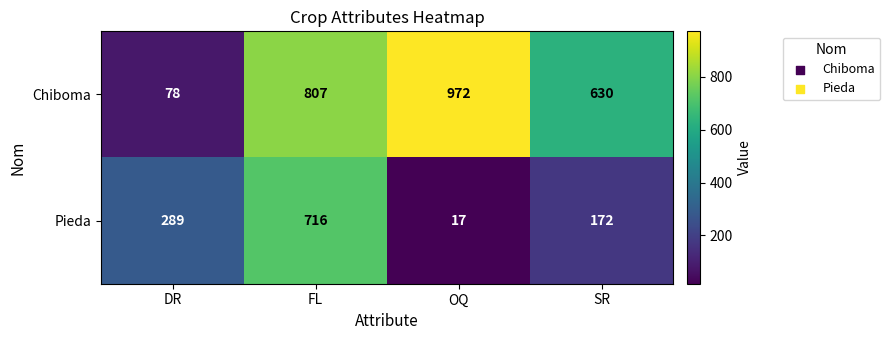

What is the sum of the Chiboma values at FL and OQ?

1779